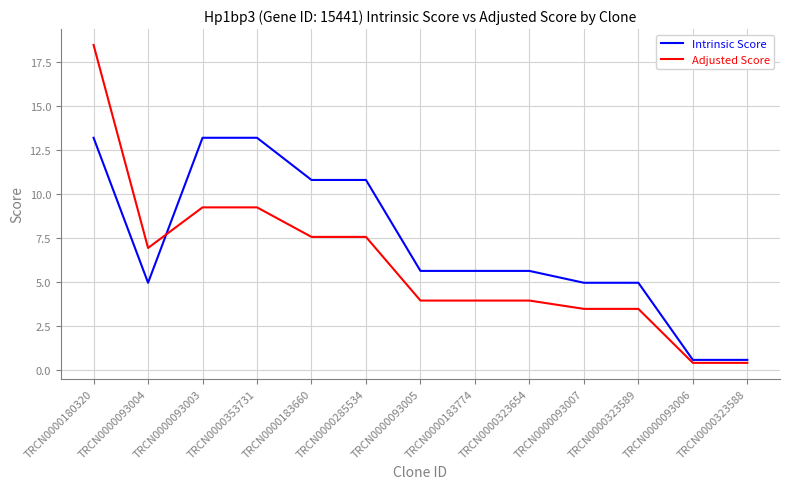

Is it true that Adjusted Score equals 3.5 at TRCN0000323589?

True